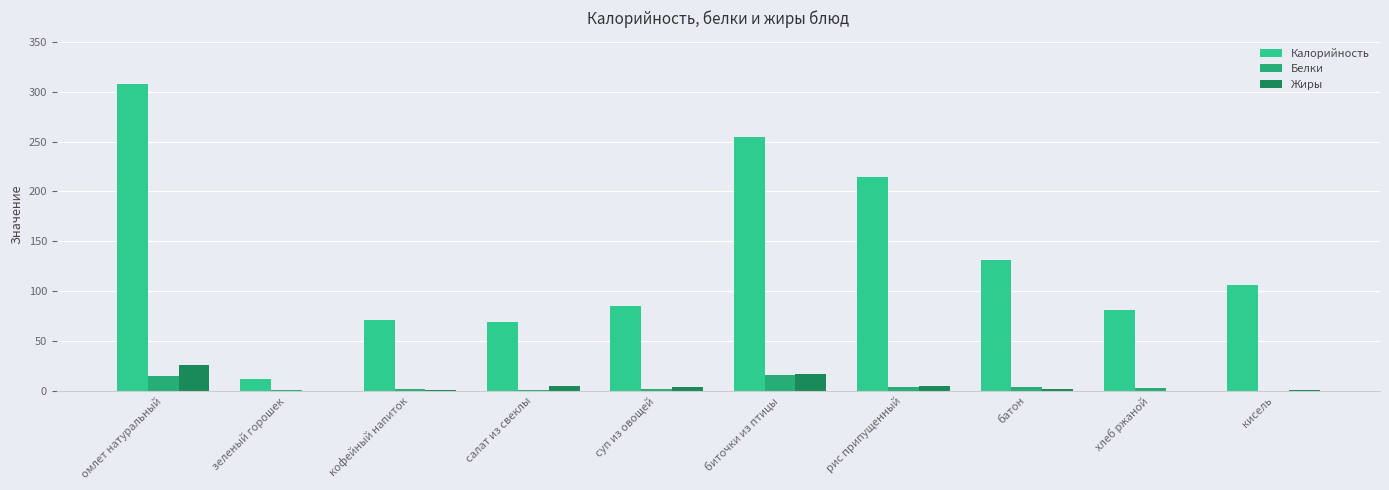

Is the value of Калорийность at рис припущенный greater than the value of Белки at биточки из птицы?

Yes